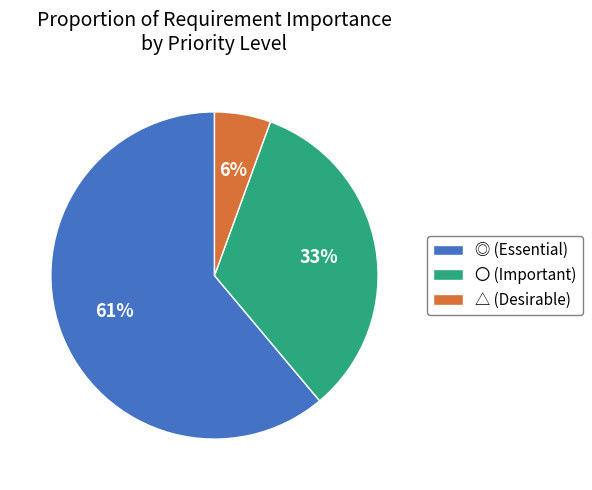

To the nearest percent, what is the average slice percentage?

33%